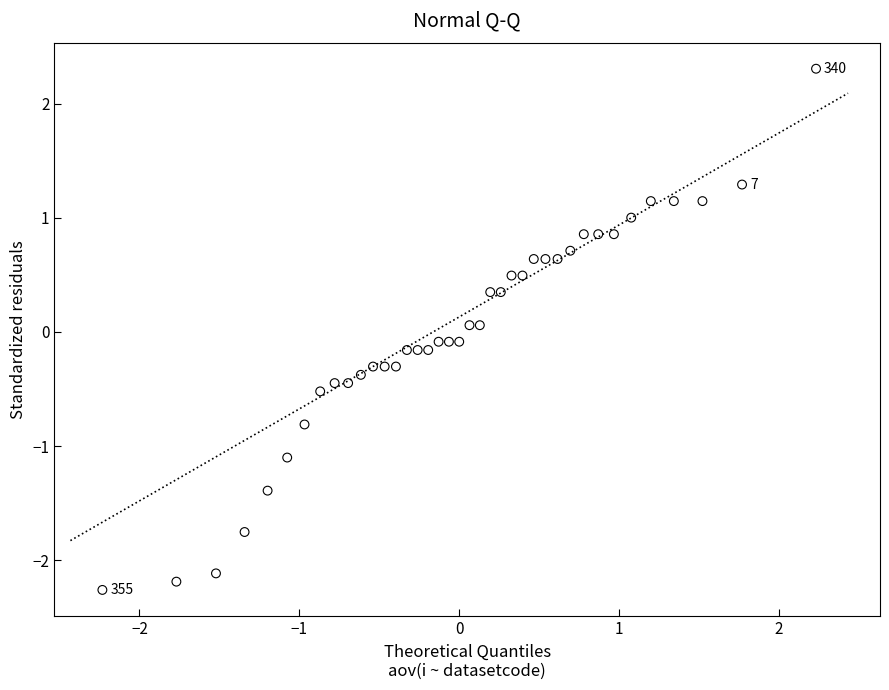

What is the range of Y values (max minus min)?

4.6